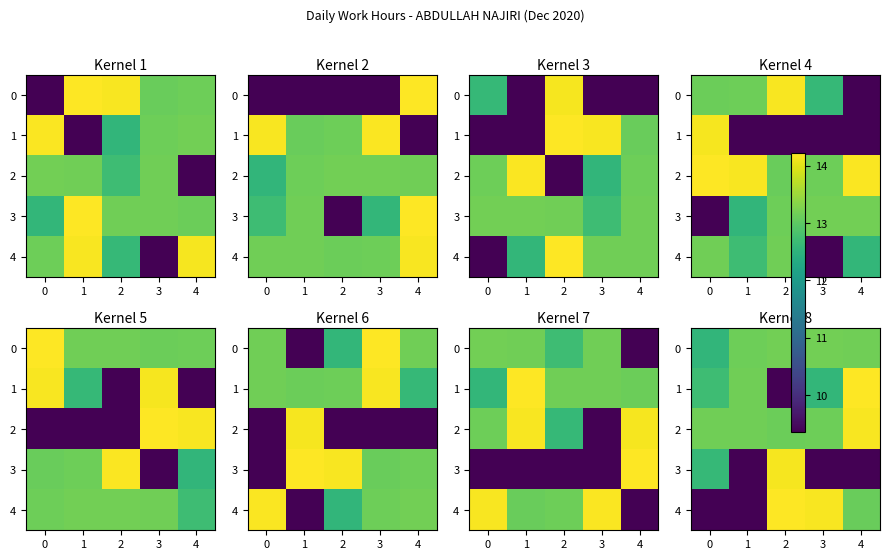

At which category is the sum across all series the highest?

2